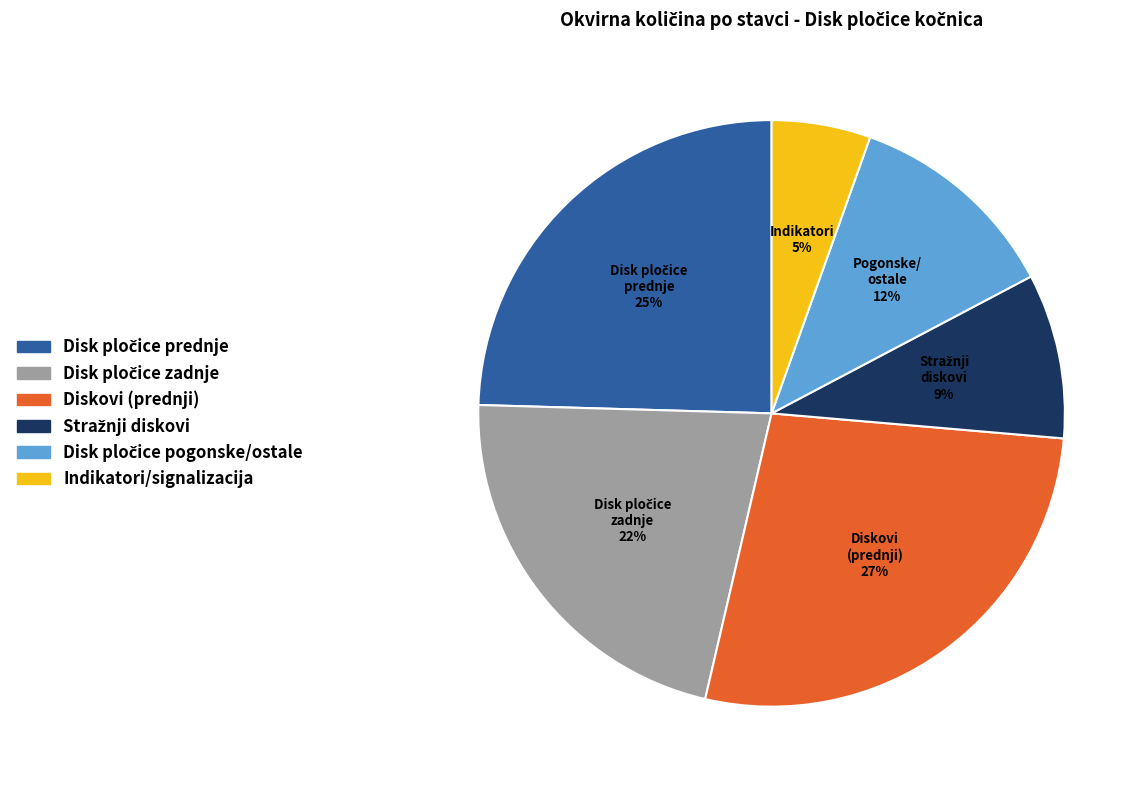

Does any single category account for the majority?

No